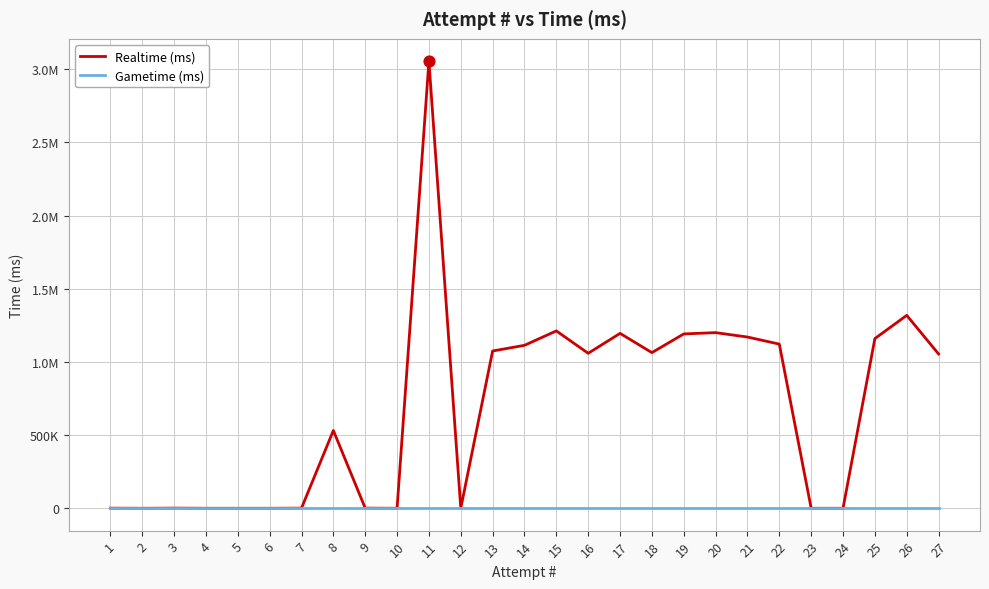

Is this an area chart (filled region under the line)?

No